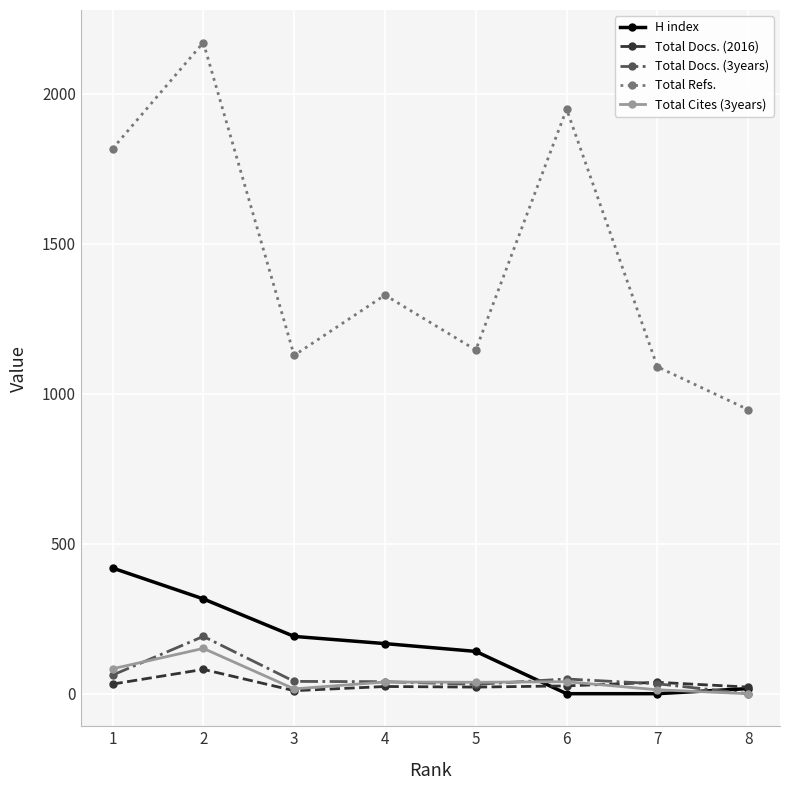

Between which two adjacent categories do H index and Total Docs. (3years) first intersect?

5 and 6